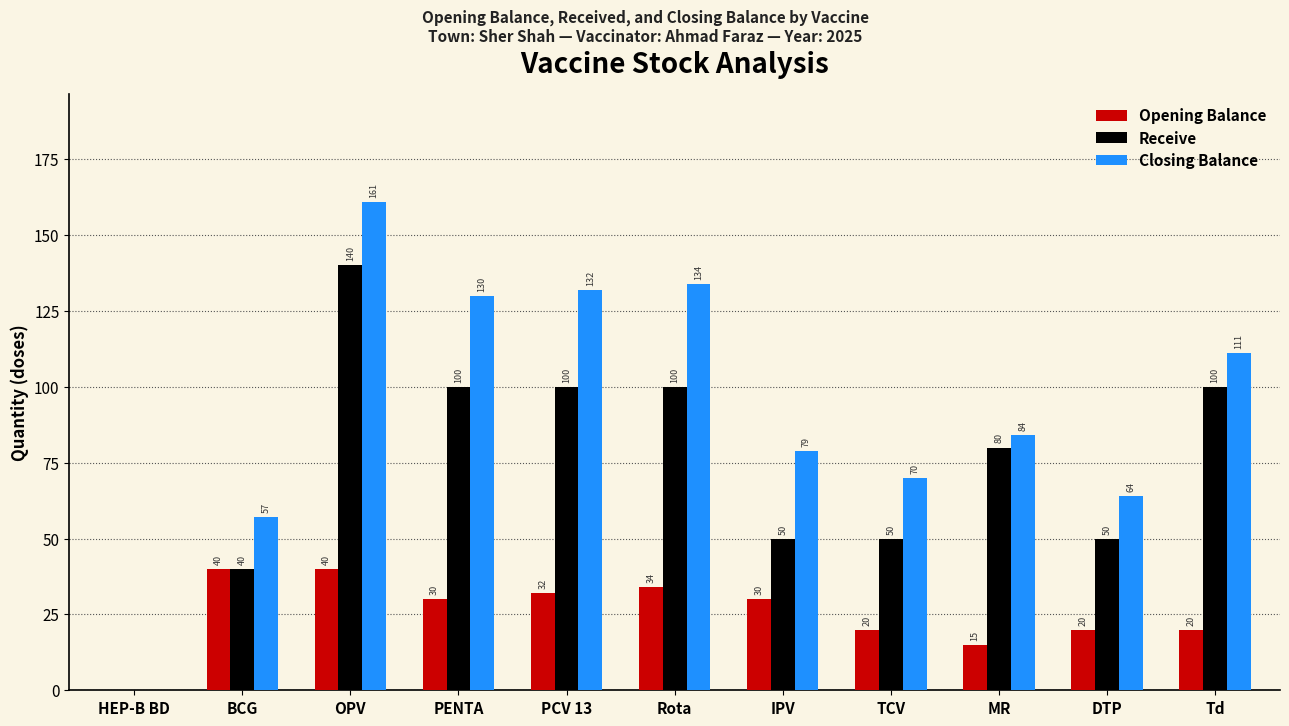

What is the sum of the Closing Balance values at HEP-B BD and Rota?

134